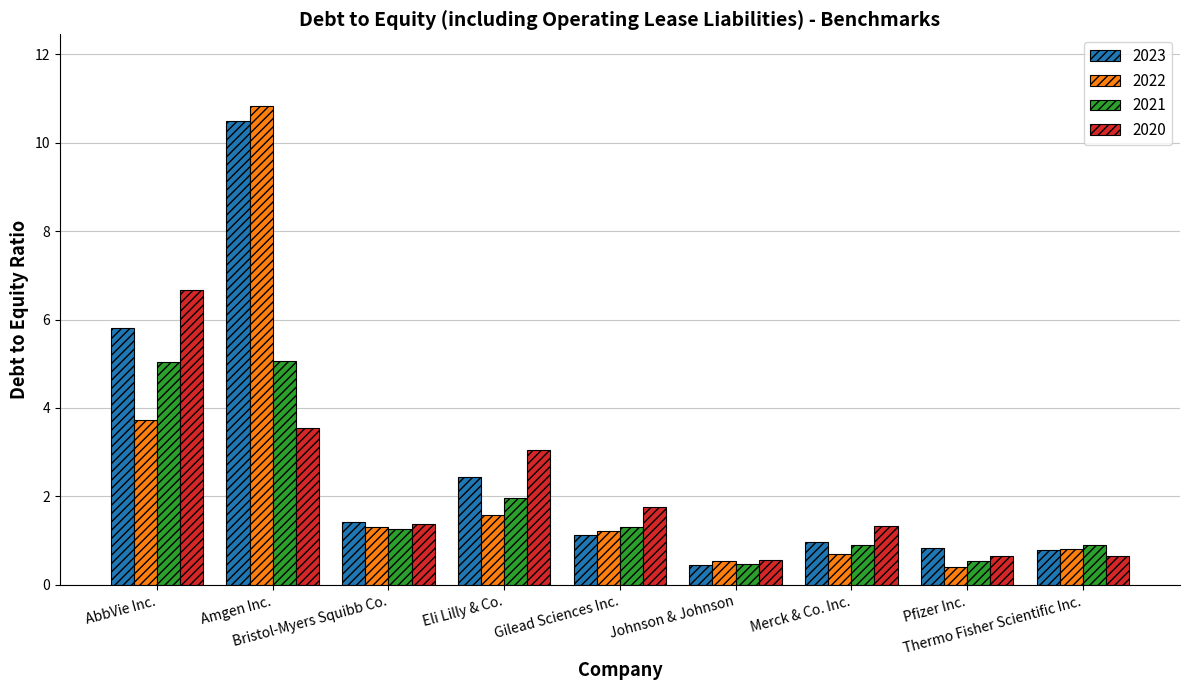

At how many categories does at least one series exceed 0?

9